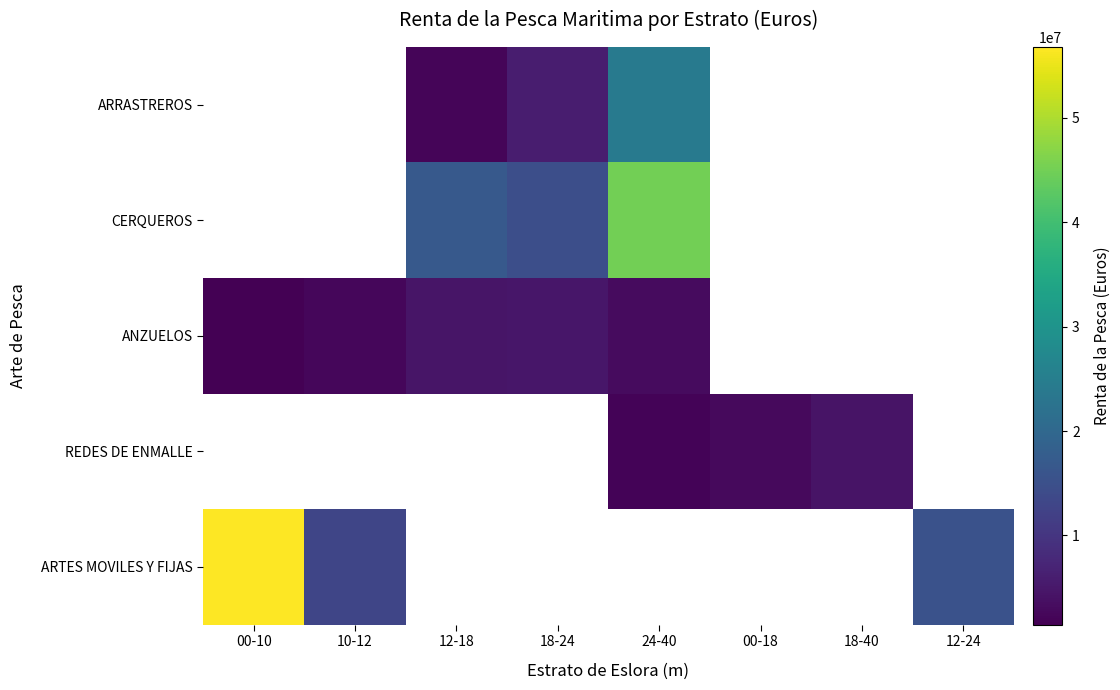

What is the maximum value shown in the chart?

56772755.7